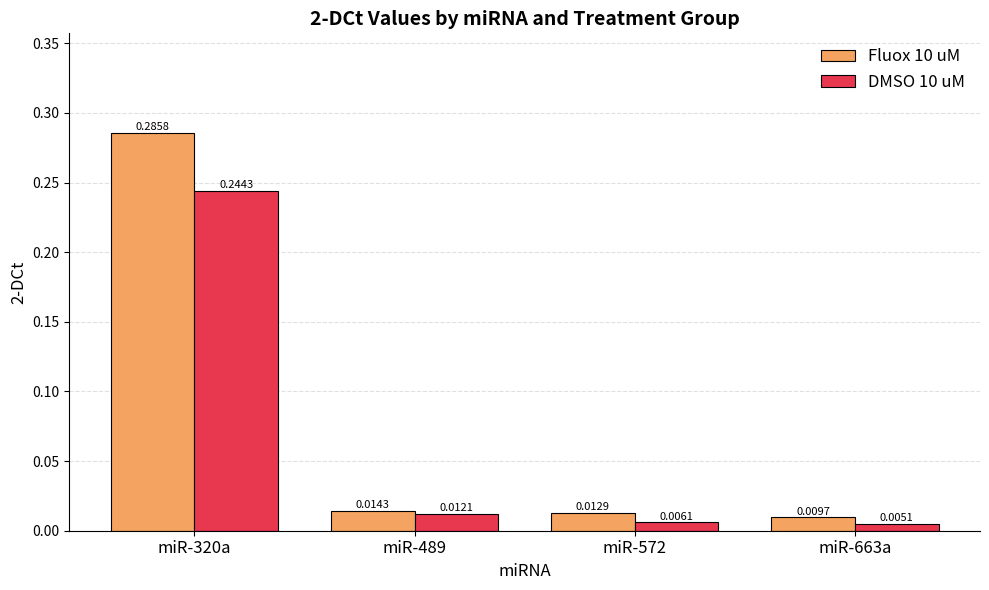

Which series has the widest spread of values?

Fluox 10 uM